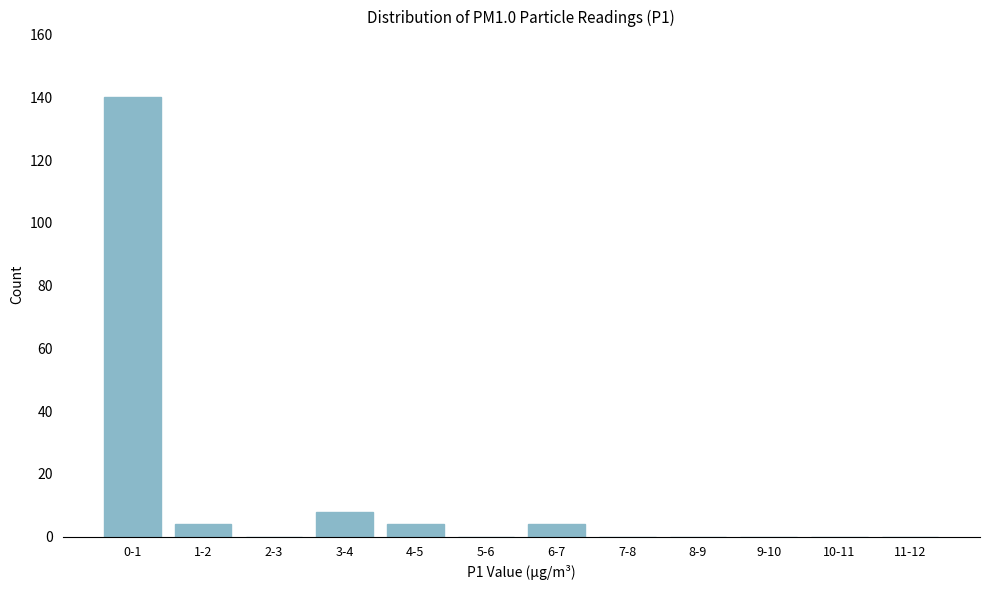

Reading right to left, what are all the values shown in this chart?

11-12=0	10-11=0	9-10=0	8-9=0	7-8=0	6-7=4	5-6=0	4-5=4	3-4=8	2-3=0	1-2=4	0-1=140